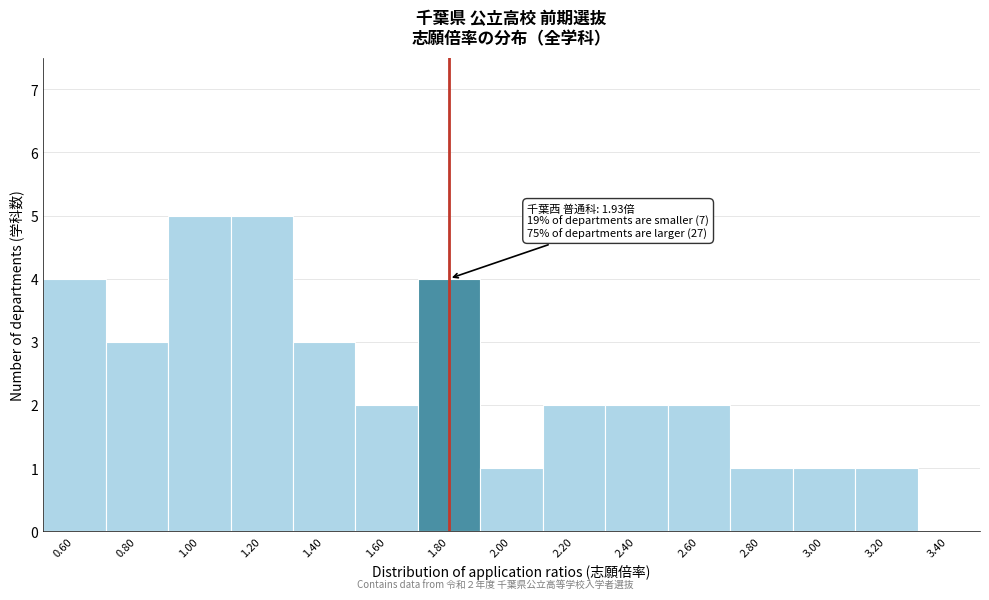

Reading right to left, what are all the values shown in this chart?

3.40=0	3.20=1	3.00=1	2.80=1	2.60=2	2.40=2	2.20=2	2.00=1	1.80=4	1.60=2	1.40=3	1.20=5	1.00=5	0.80=3	0.60=4